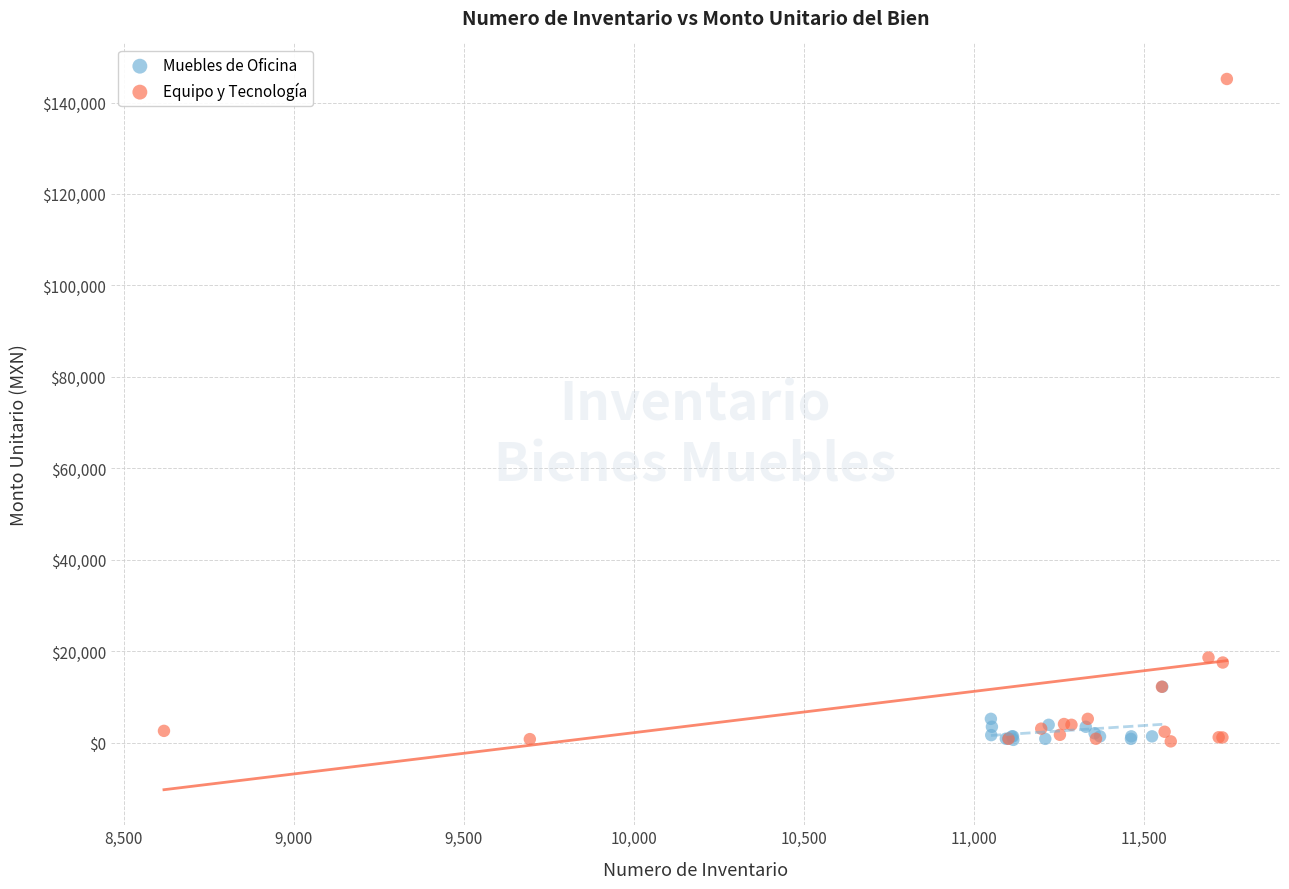

Which series contains the highest Y value?

Equipo y Tecnología